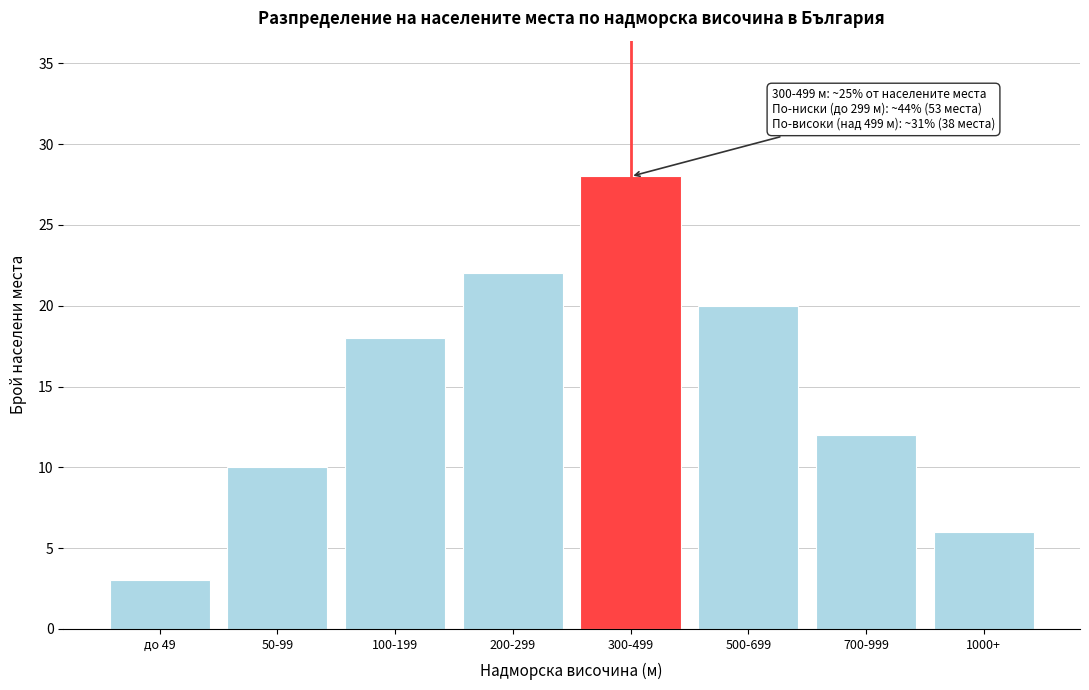

Reading left to right, list all the values displayed in this chart.

3	10	18	22	28	20	12	6